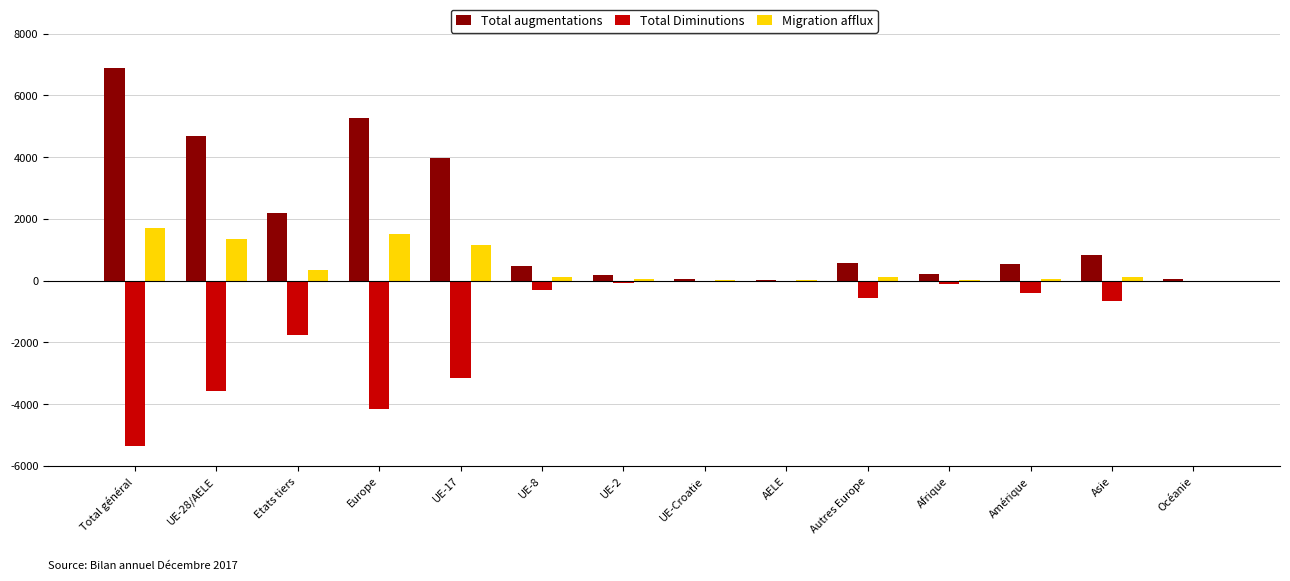

What is the sum of all Total augmentations values?

25972